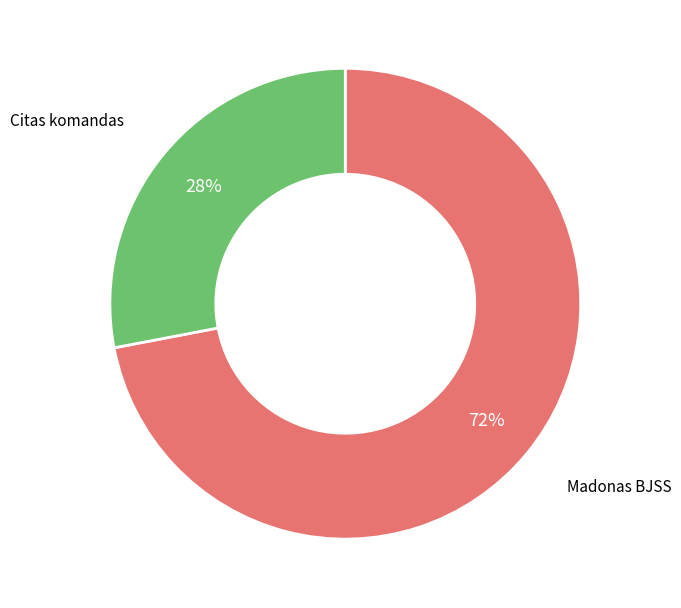

Does any single category account for the majority?

Yes